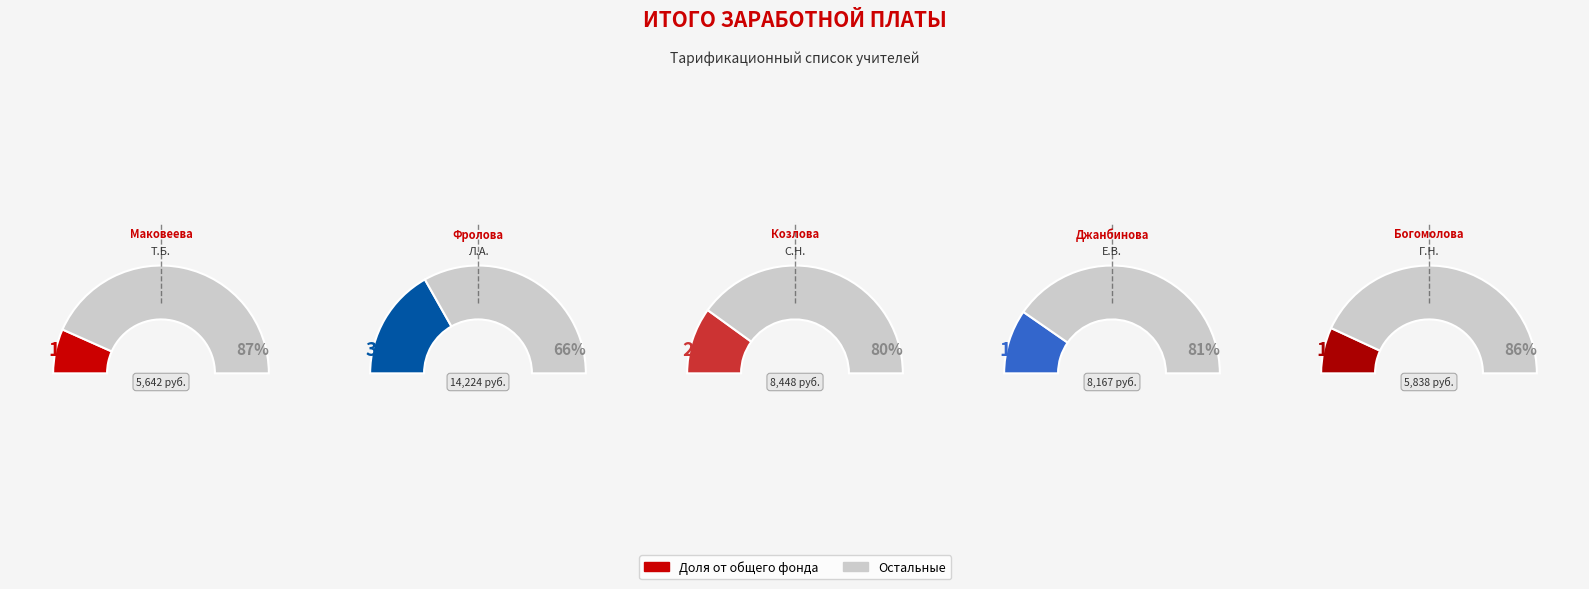

Rank the categories by value from lowest to highest.

Маковеева Татьяна Борисовна, Богомолова Галина Николаевна, Джанбинова Елена Викторовна, Козлова Светлана Николаевна, Фролова Людмила Андреевна